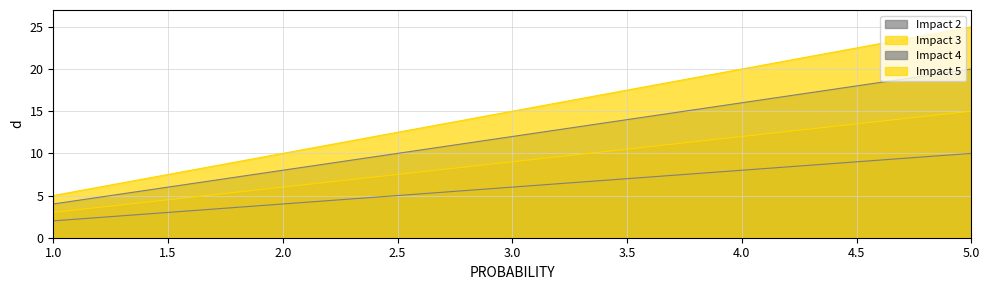

Which series has the largest range (max minus min)?

Impact 5